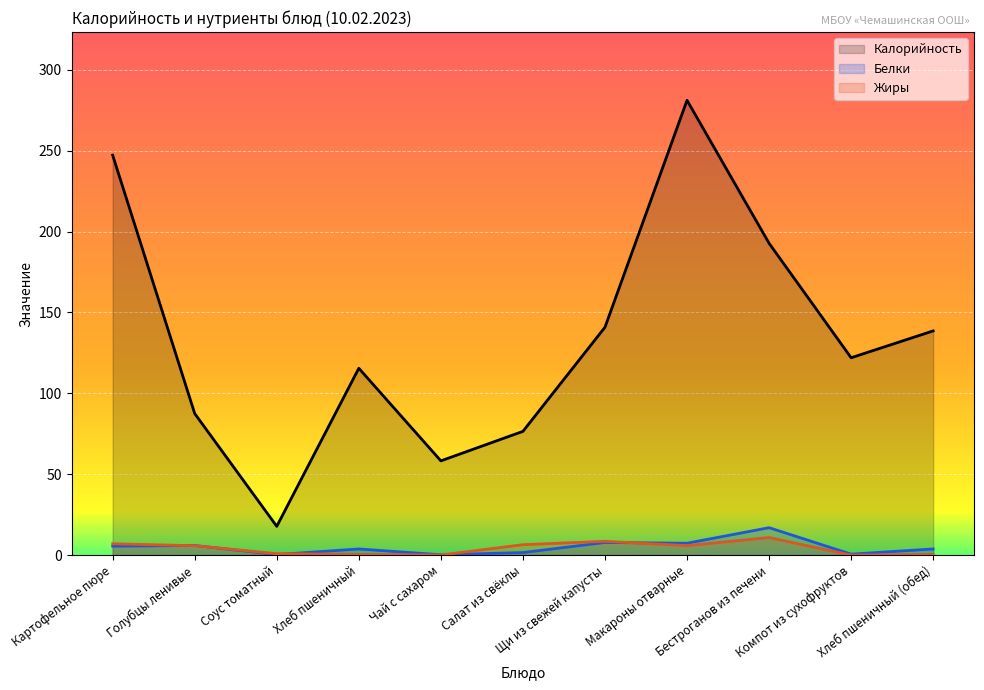

At Хлеб пшеничный, list the series in order from smallest to largest.

Жиры, Белки, Калорийность